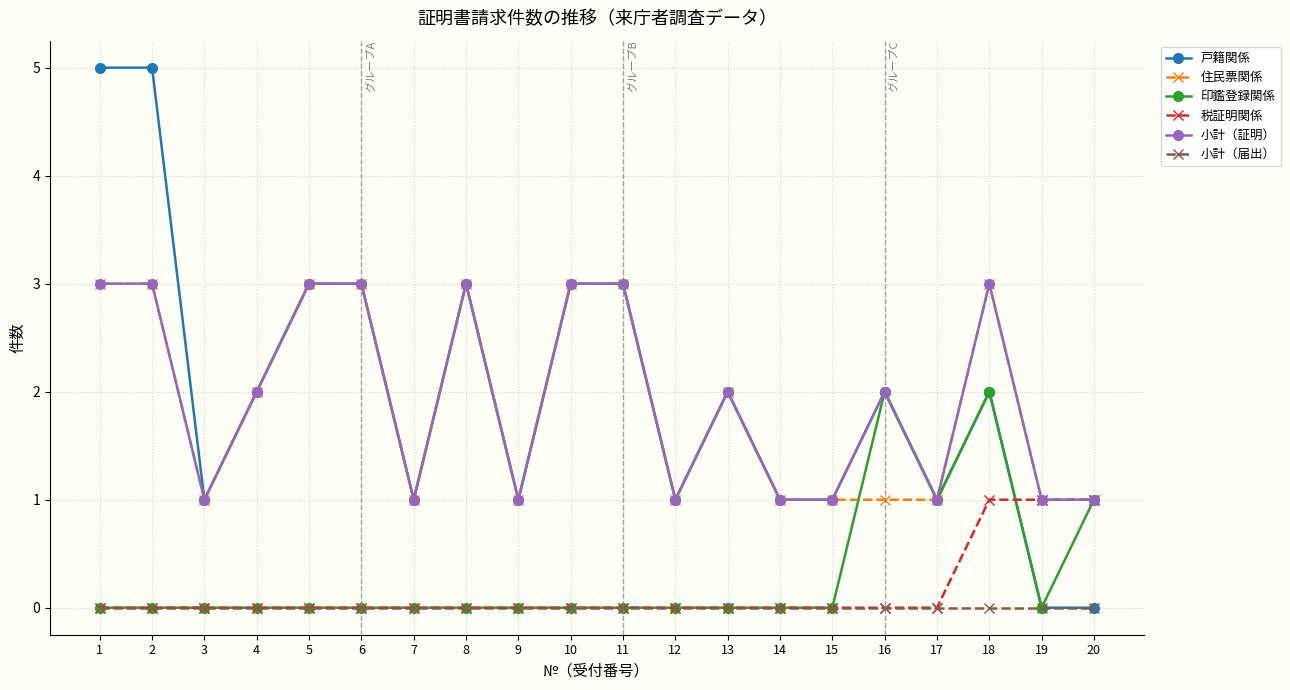

Does the chart have visible grid lines?

Yes